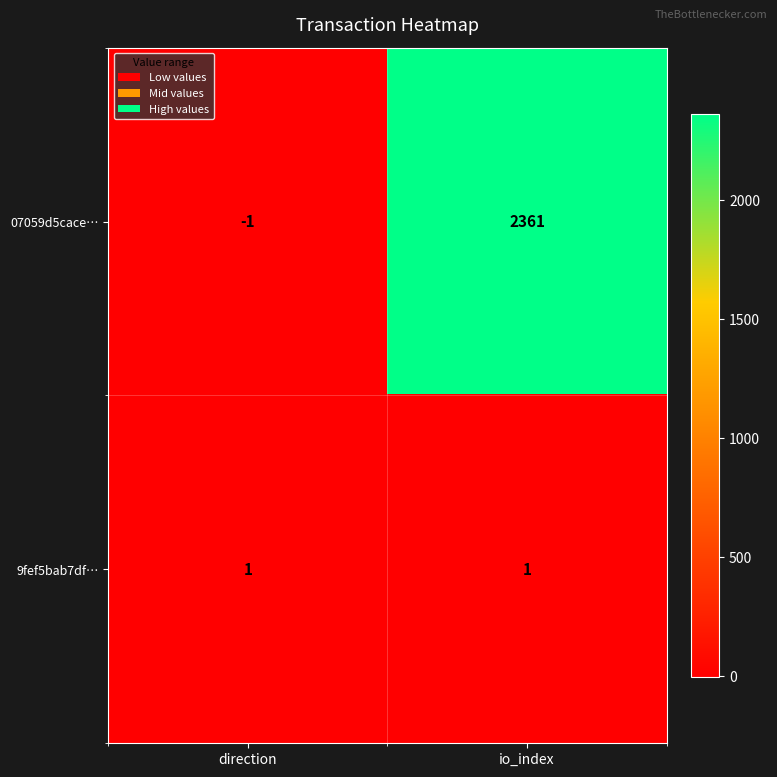

The value of 07059d5cace… at io_index is 2361. True or false?

True